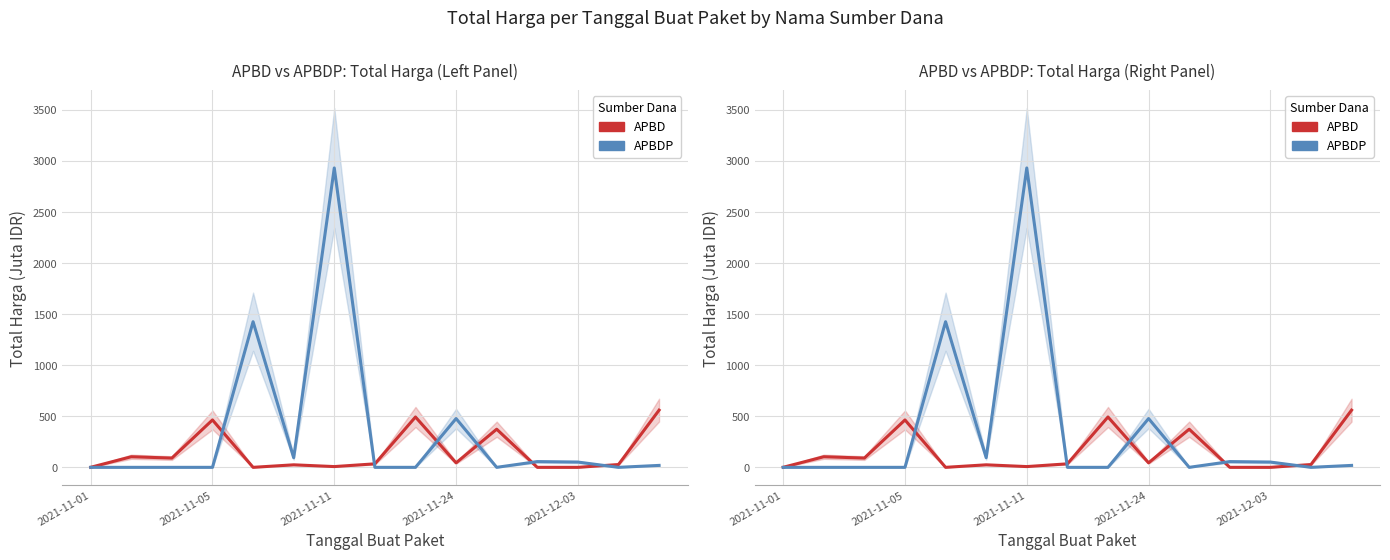

How many times do APBDP and APBD cross each other?

6